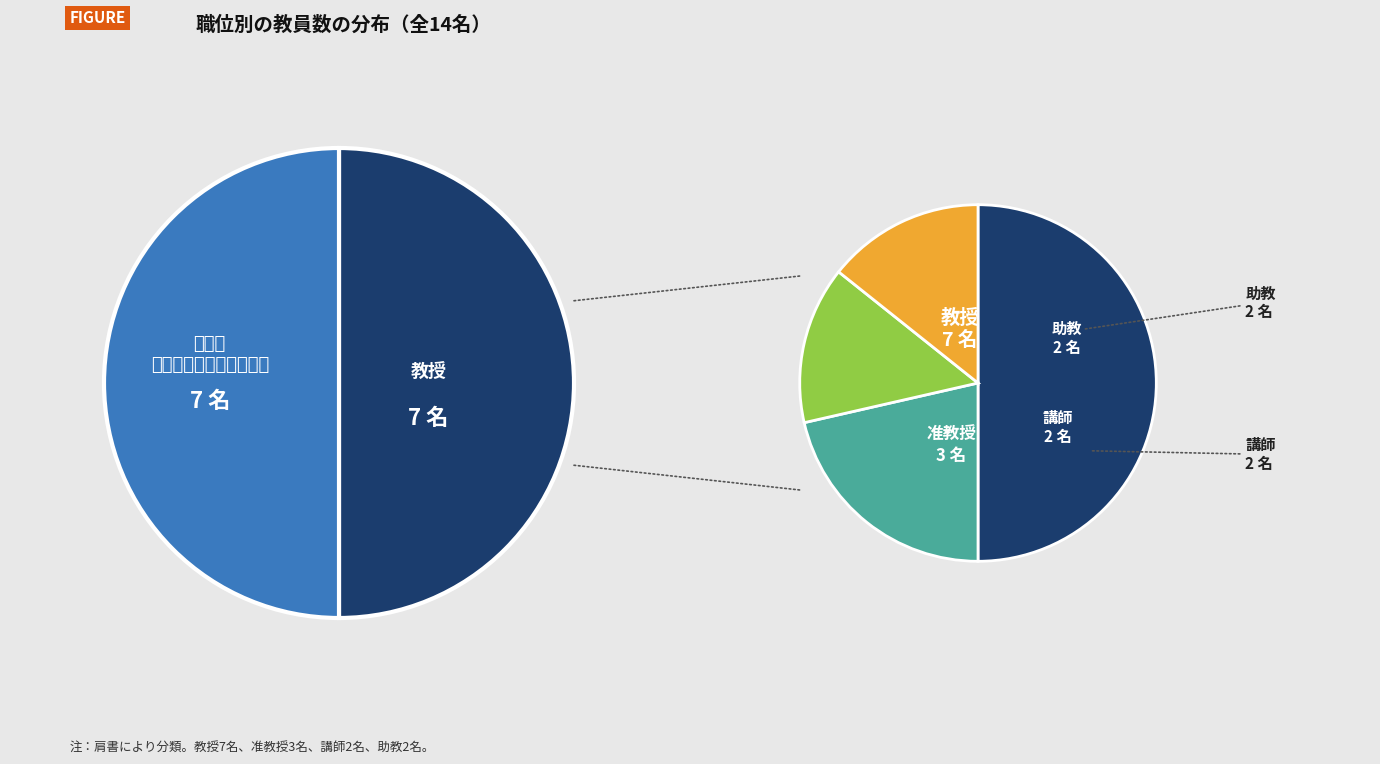

To the nearest percent, what is the difference between the largest and smallest slice percentages?

36%